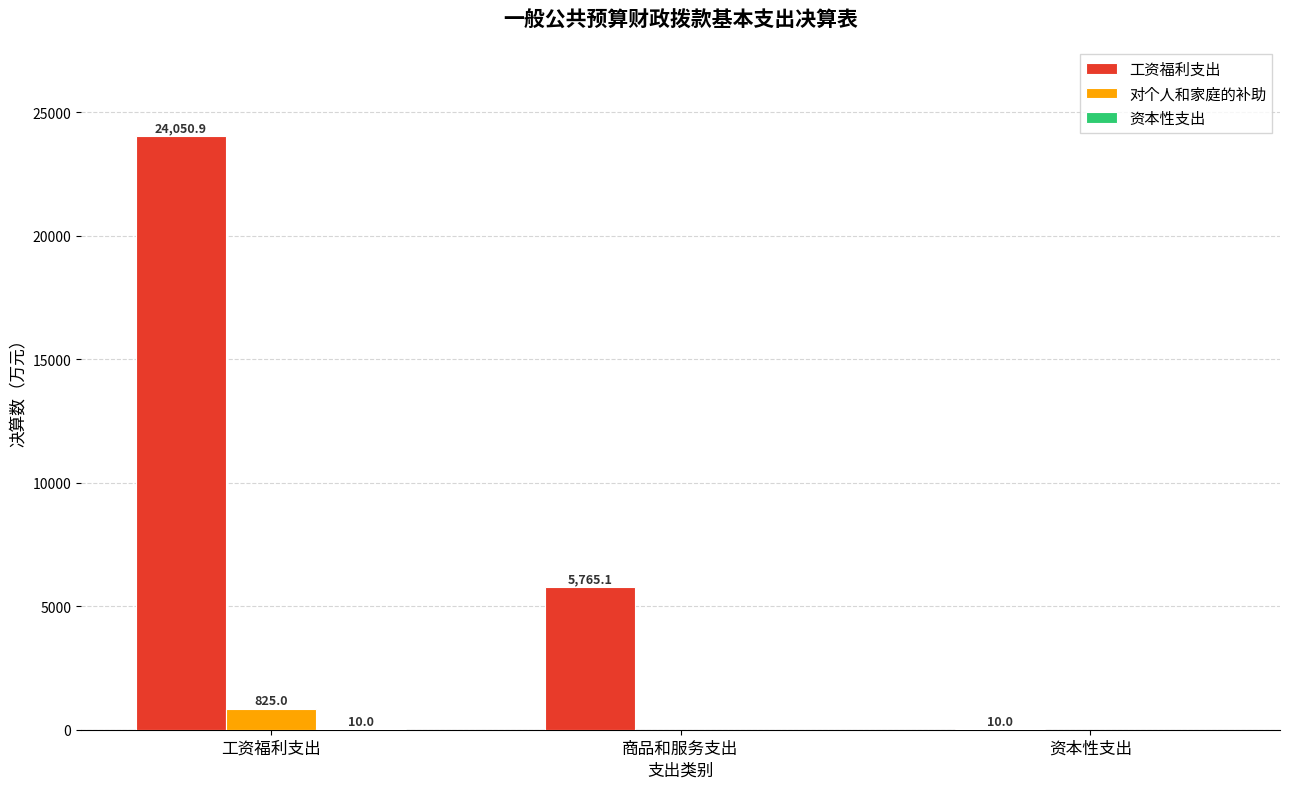

Which label corresponds to the largest value in the chart?

工资福利支出